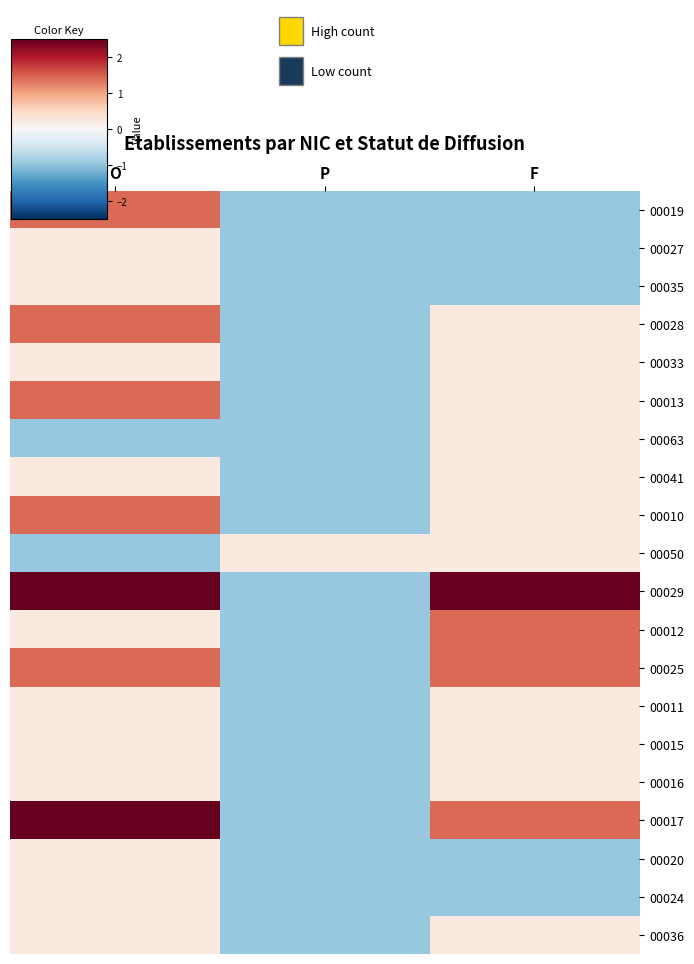

How many series are shown in this chart?

20